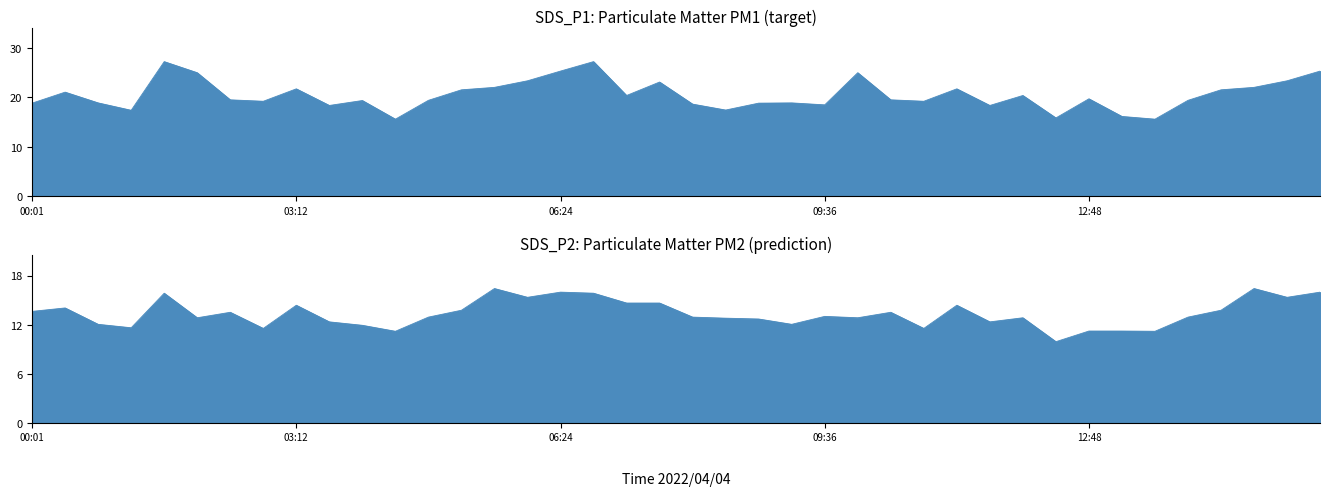

At which label is SDS_P1 closest to 21?

00:25